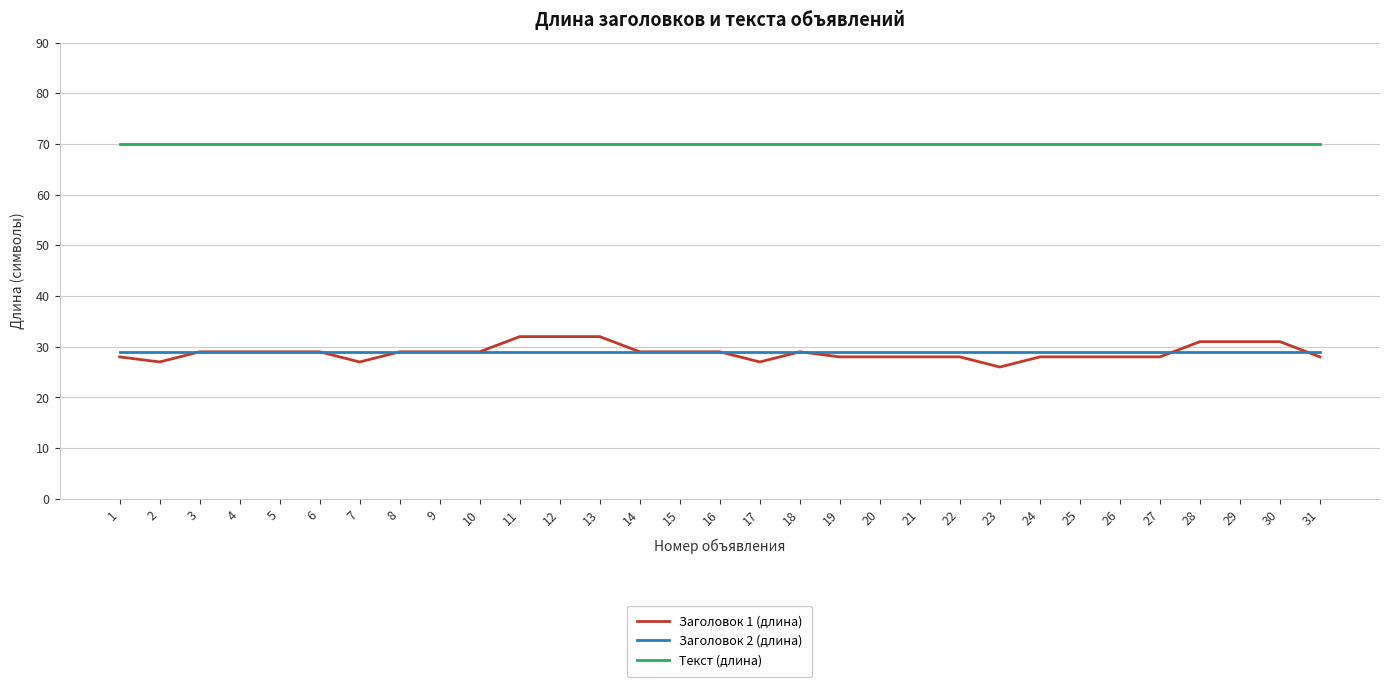

Which series has the largest total across all categories?

Текст (длина)